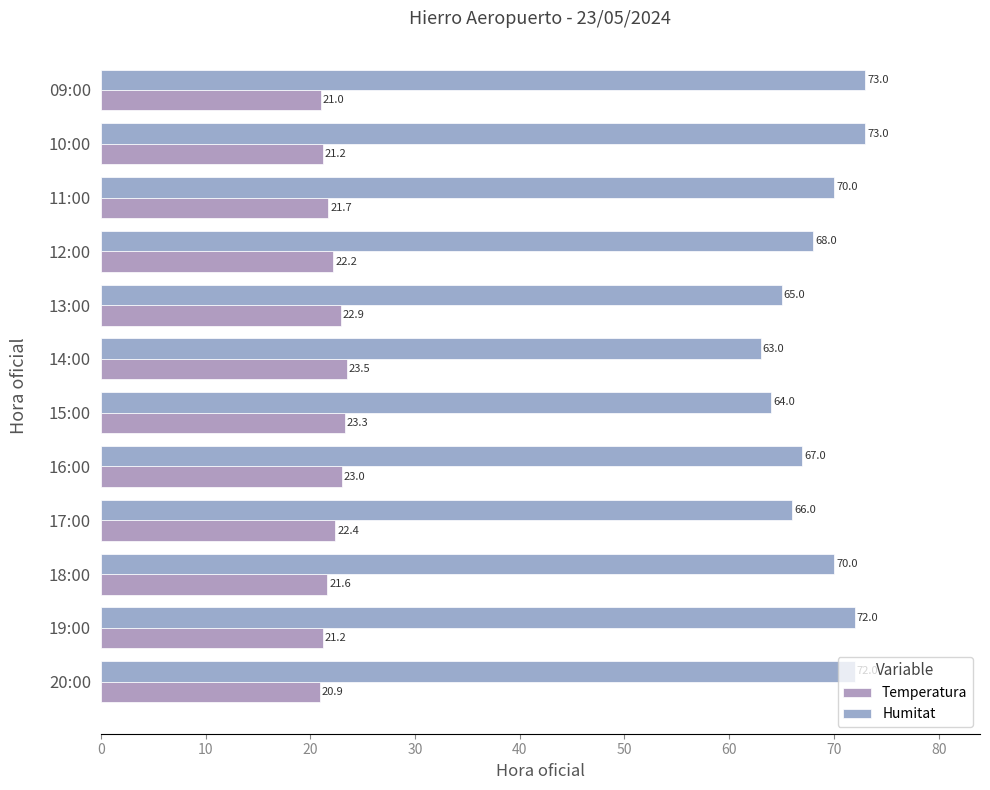

How many data points in Humitat are less than 70?

6